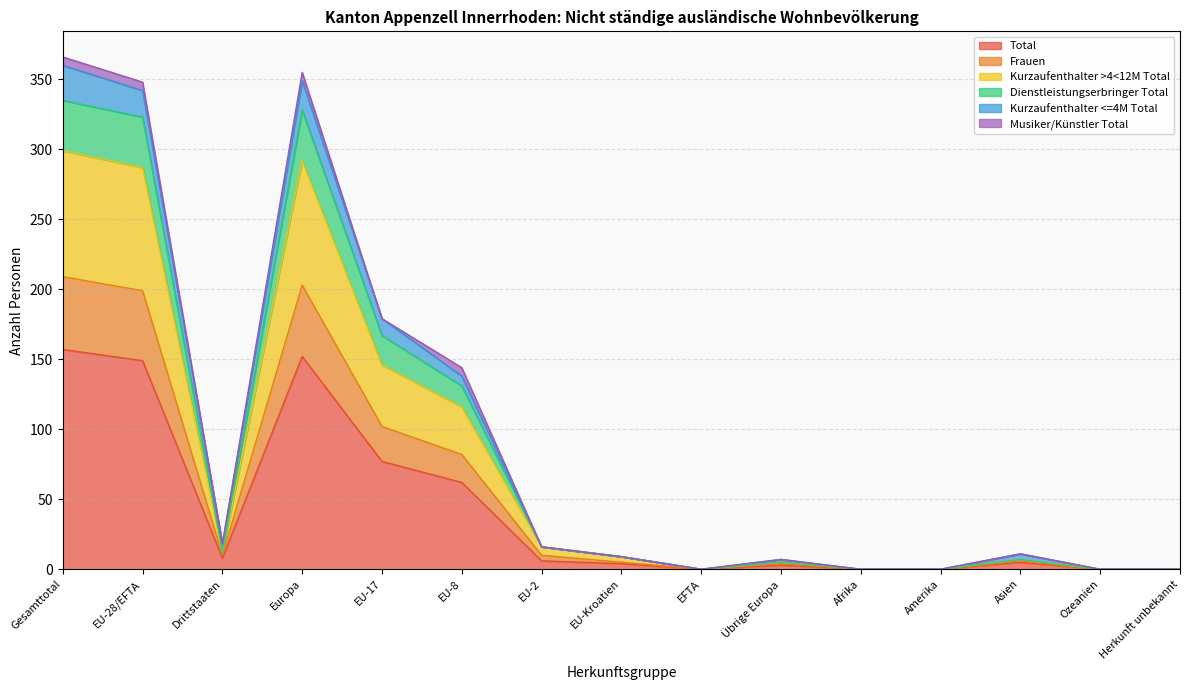

What is the label of the 10th point from the left?

Übrige Europa